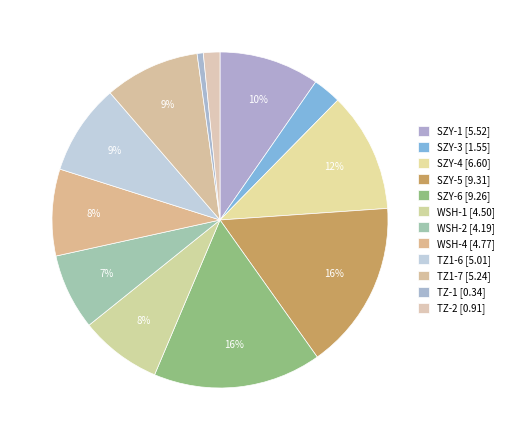

How many segments does this pie chart have?

12